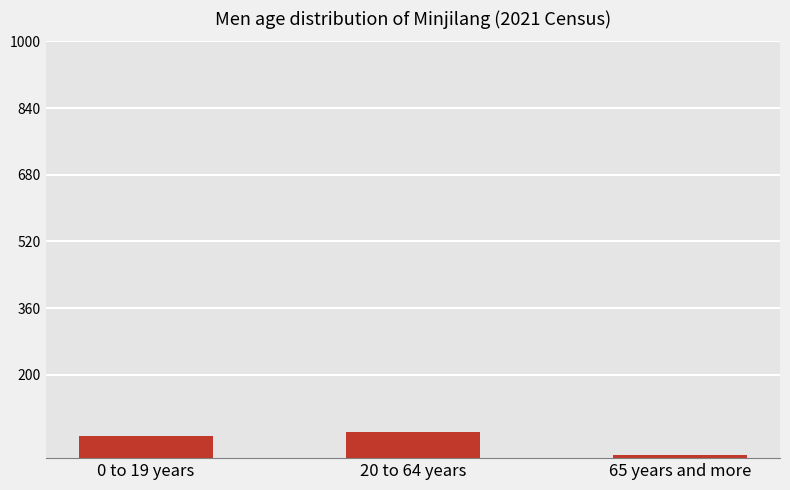

What is the change in value from 0 to 19 years to 20 to 64 years?

+8